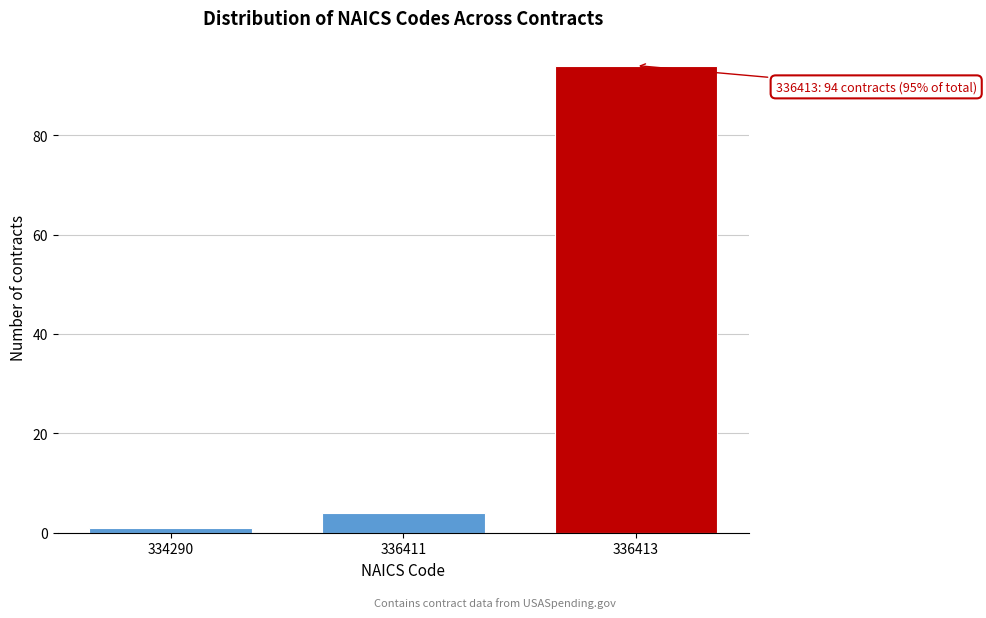

Reading right to left, list all the values displayed in this chart.

336413=94	336411=4	334290=1